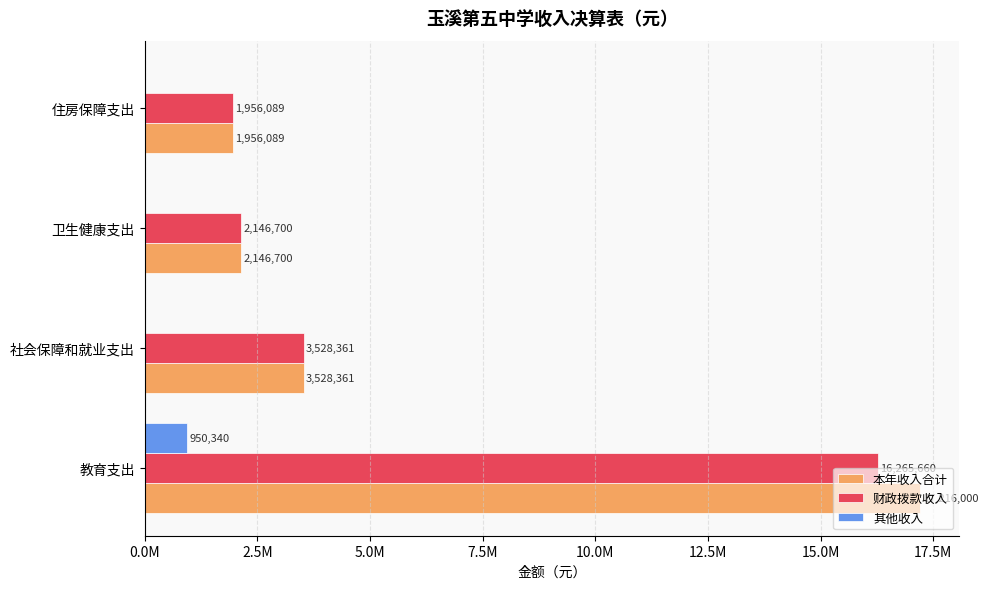

What is the difference between the second highest and second lowest values in the 财政拨款收入 series?

1381661.3